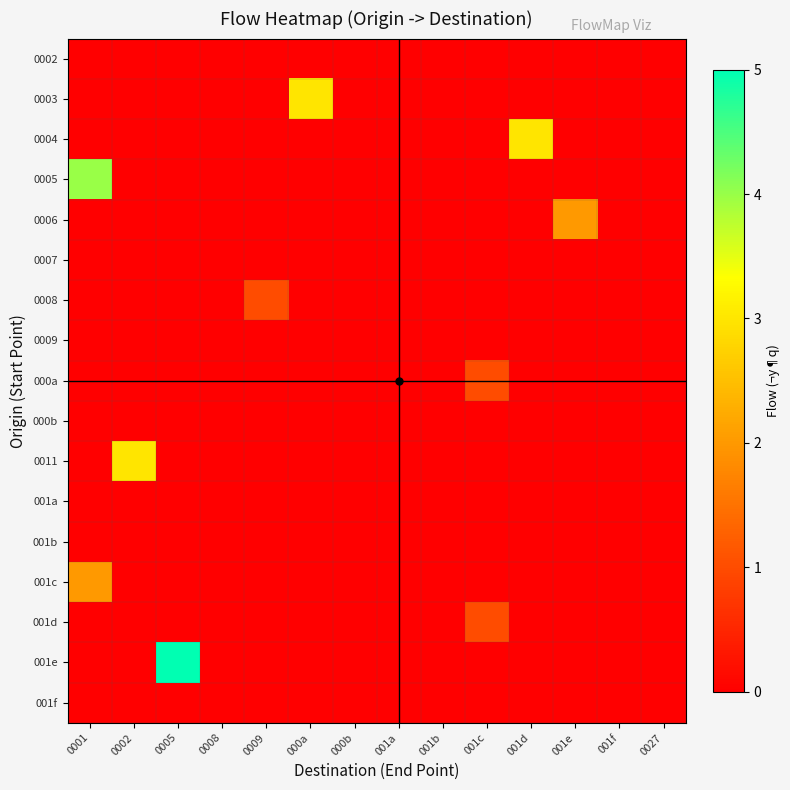

How many series are shown in this chart?

17